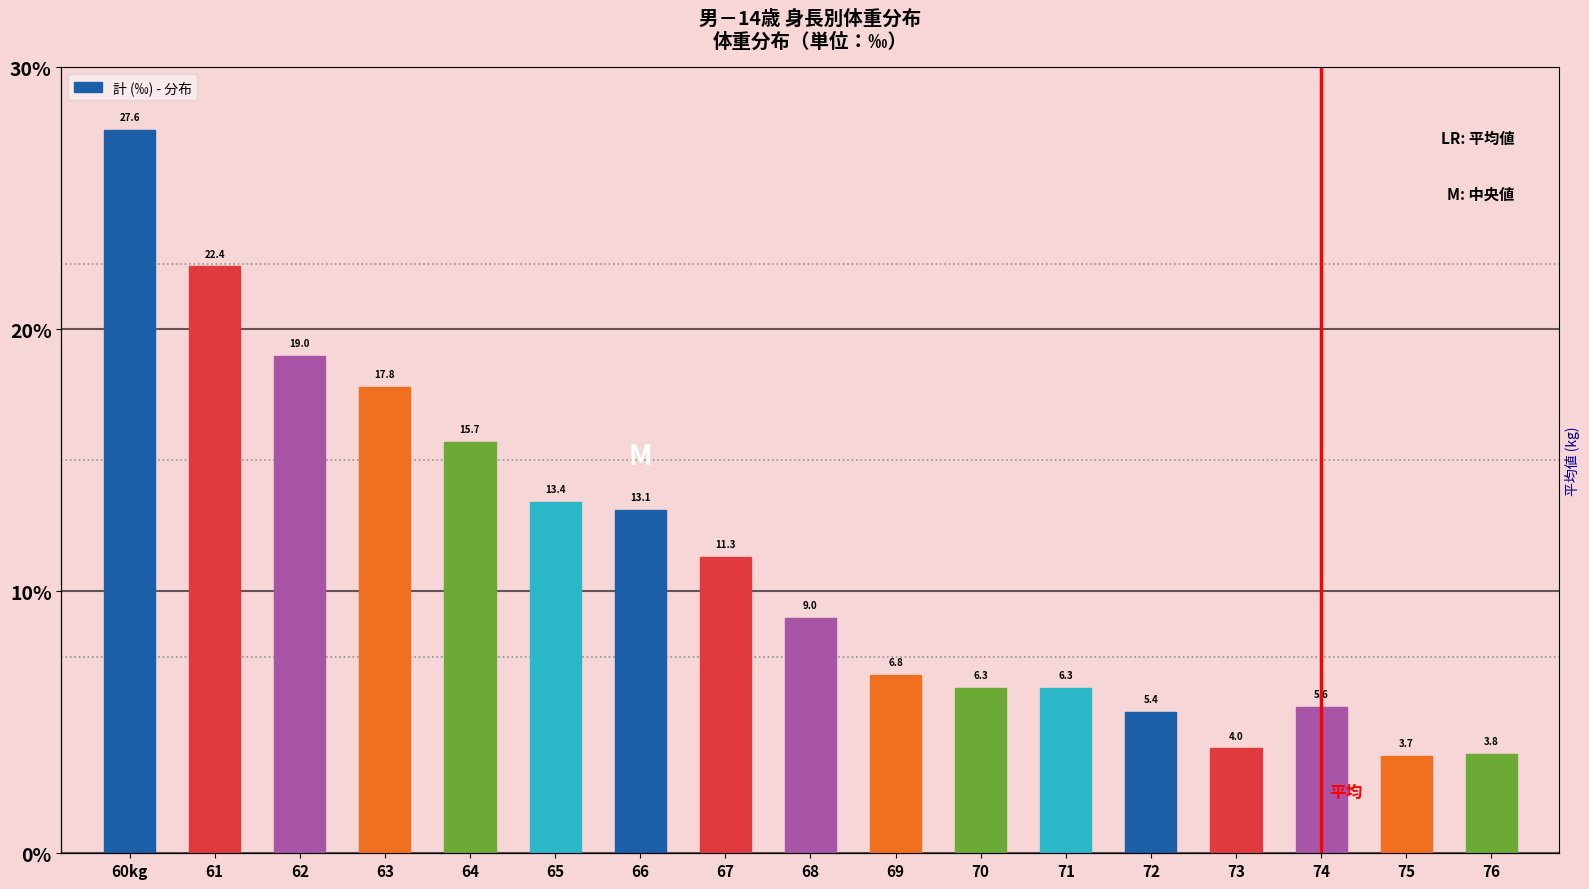

How many data points in 計 are less than 9?

8